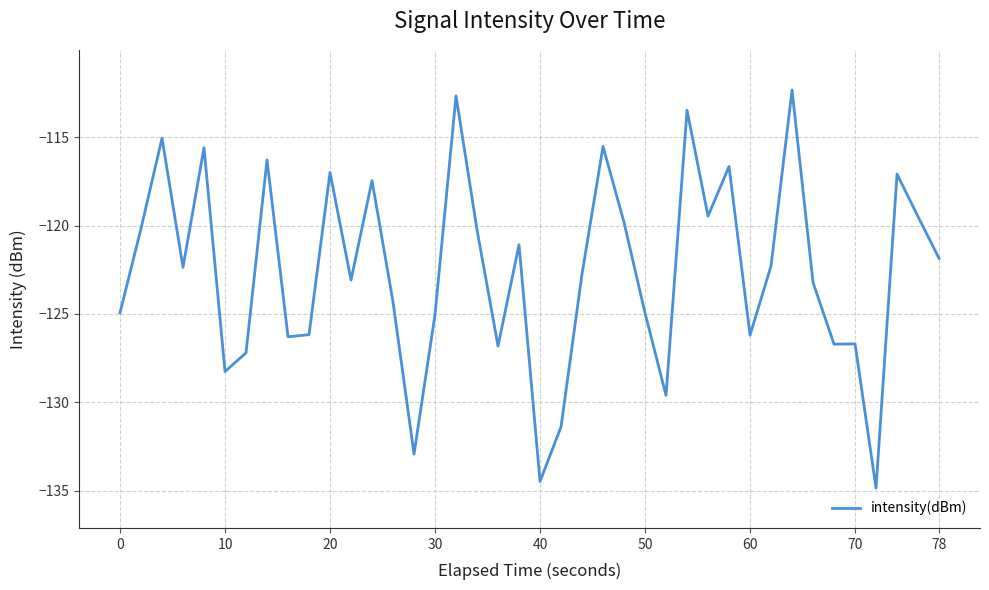

Does the chart display data point markers on the line(s)?

No